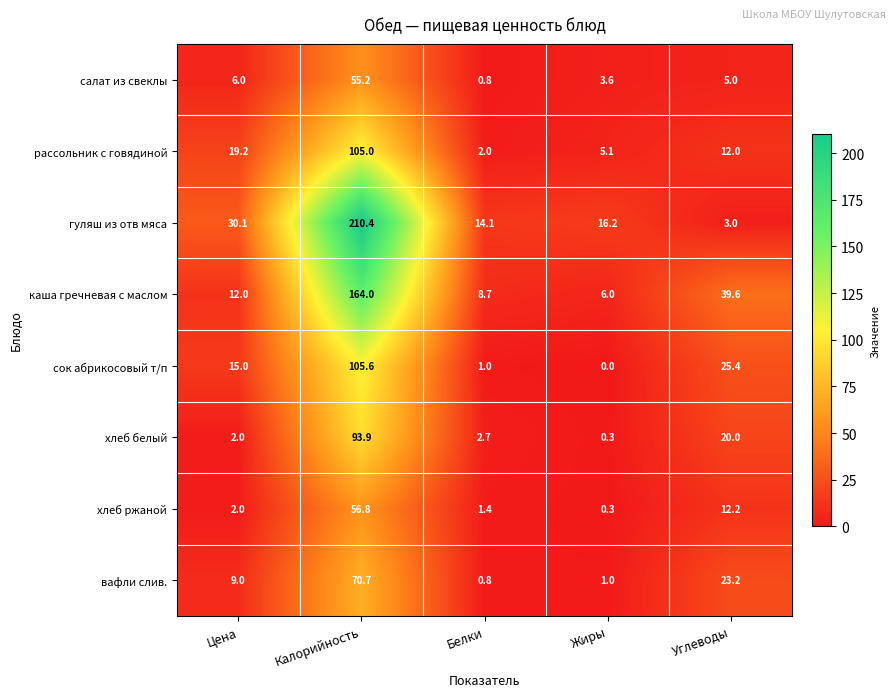

Is it true that хлеб белый equals 168.7 at Калорийность?

False